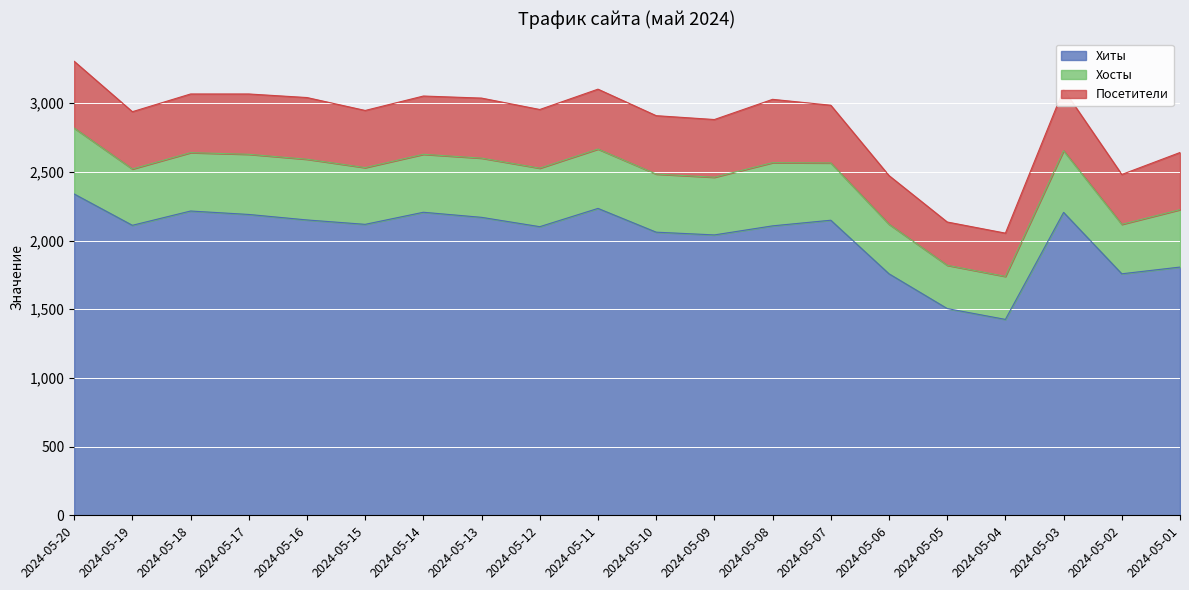

Does the chart display data point markers on the line(s)?

No